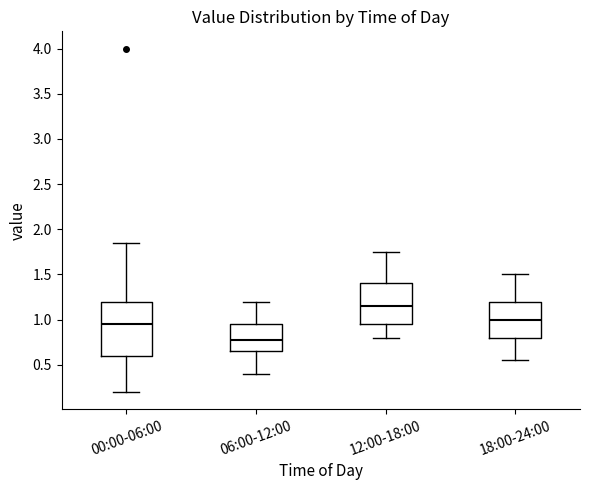

Which box has the lowest median line?

06:00-12:00